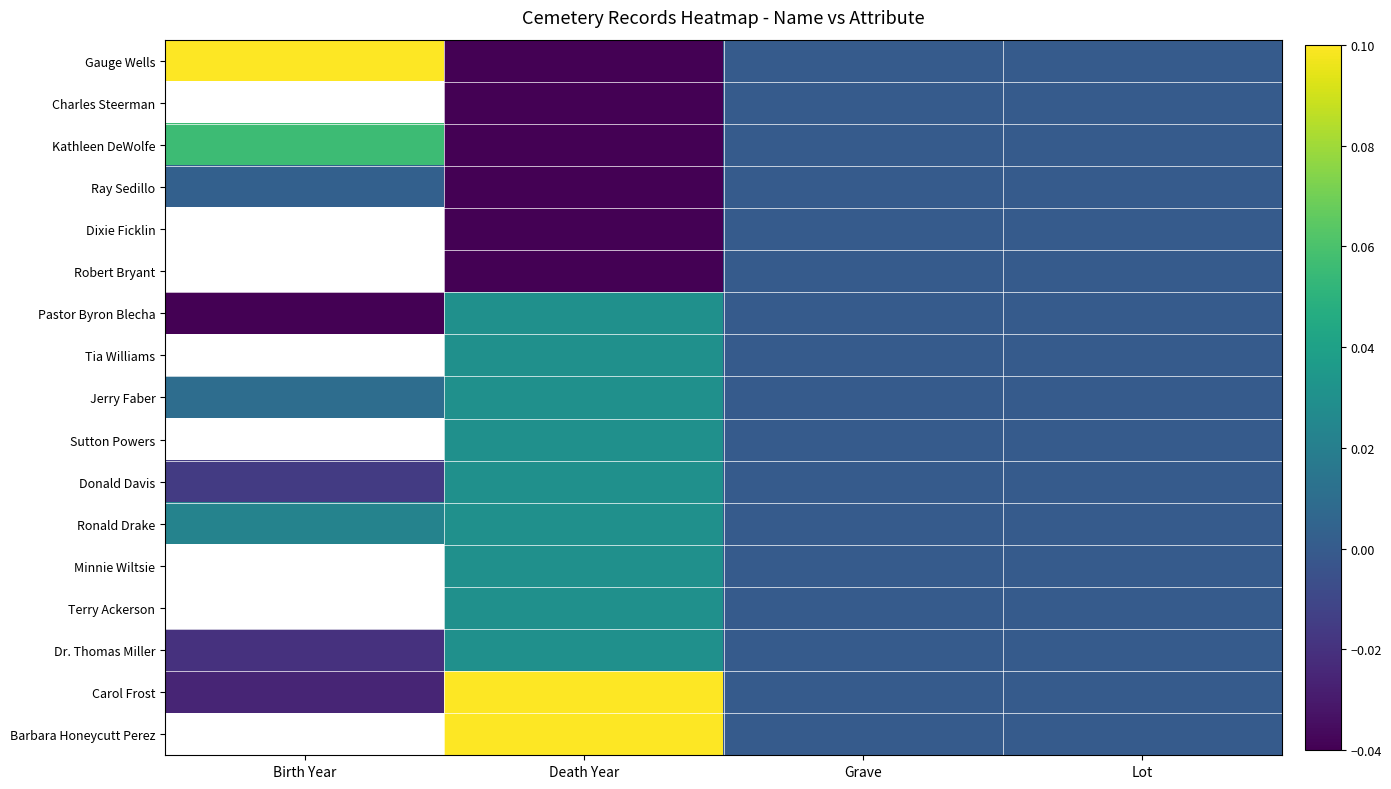

The value of Pastor Byron Blecha at Birth Year is -0.0. True or false?

True